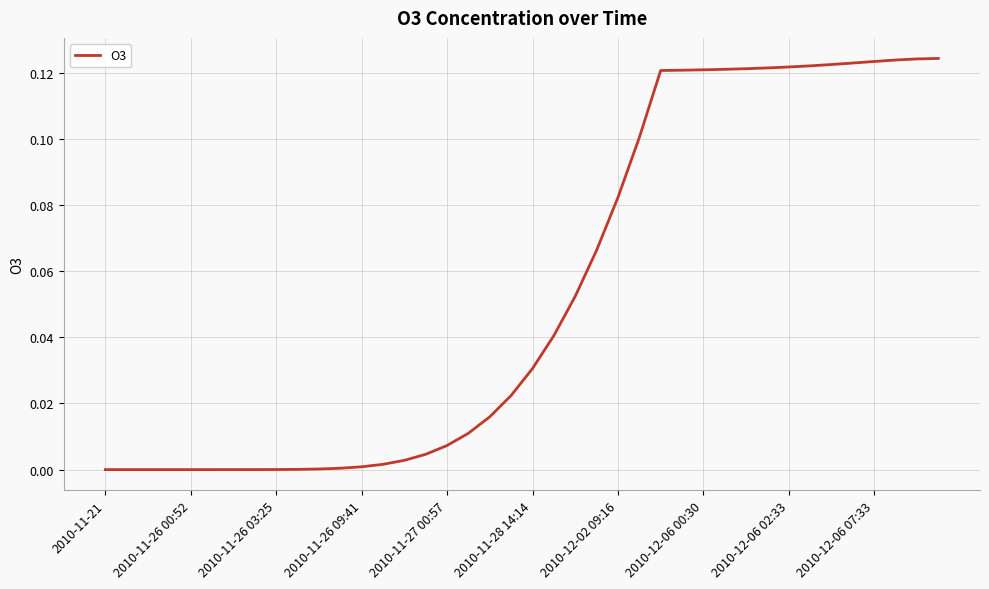

What is the value of the 38th point from the left?

0.1